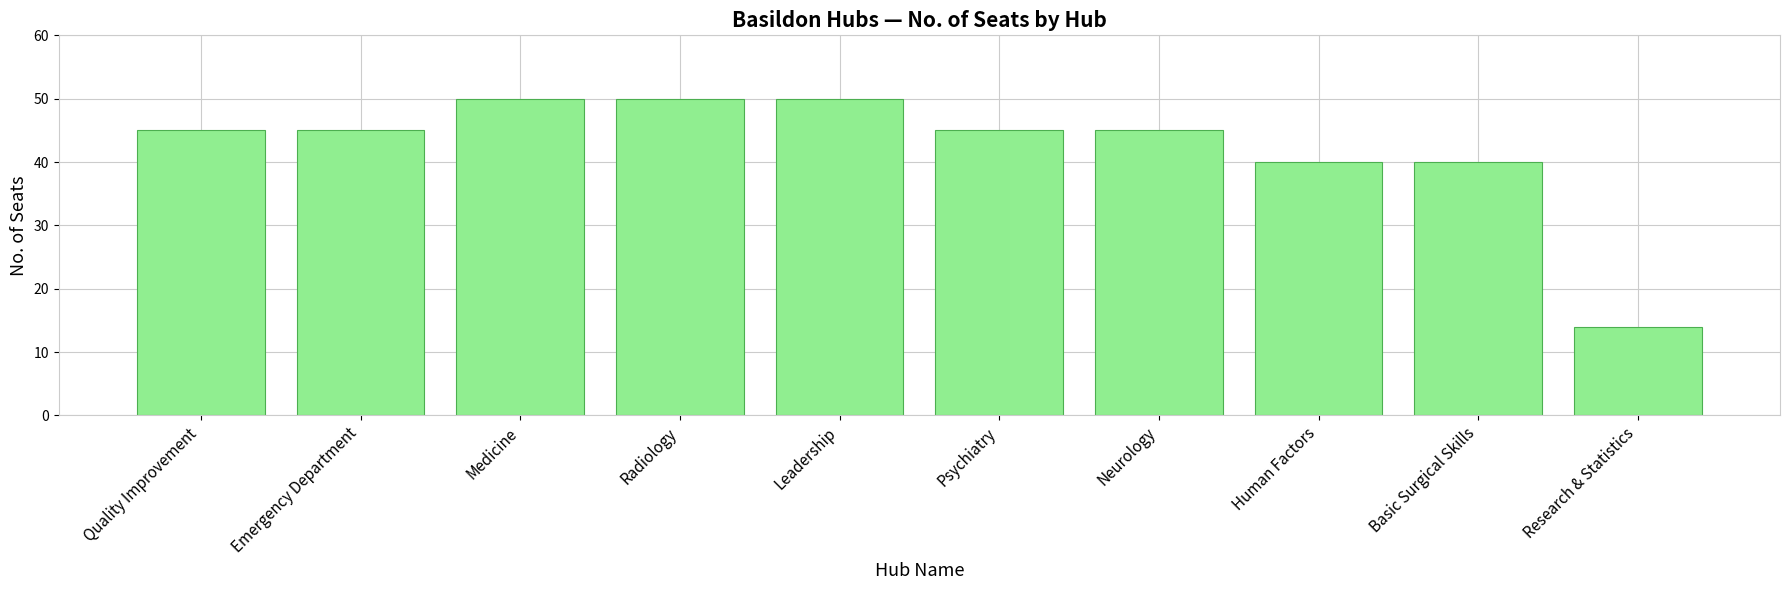

Which has a higher value, Medicine or Research & Statistics?

Medicine